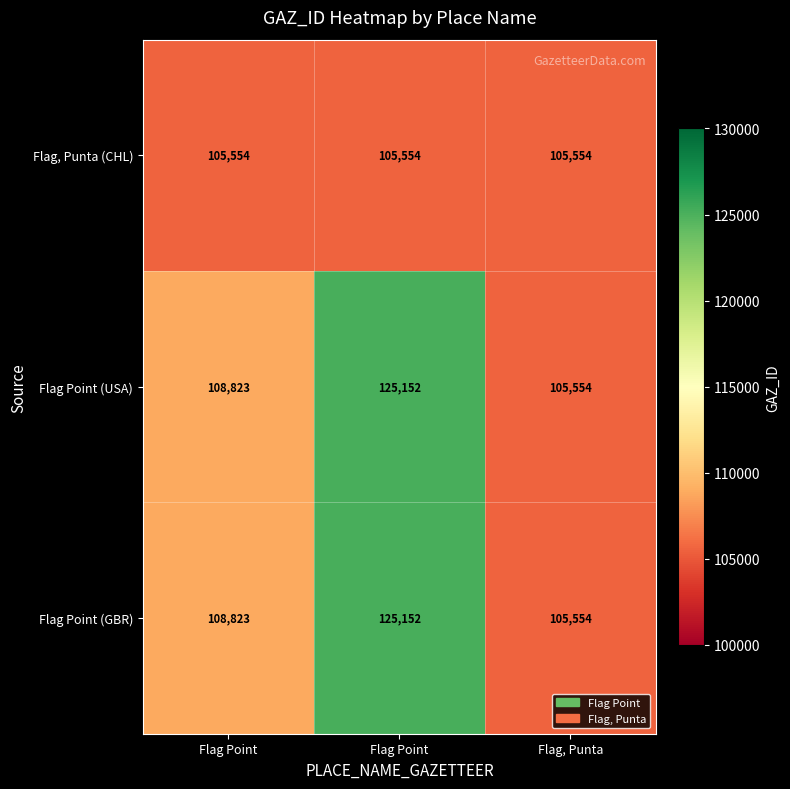

What is the total value across all series at Flag Point?

323200